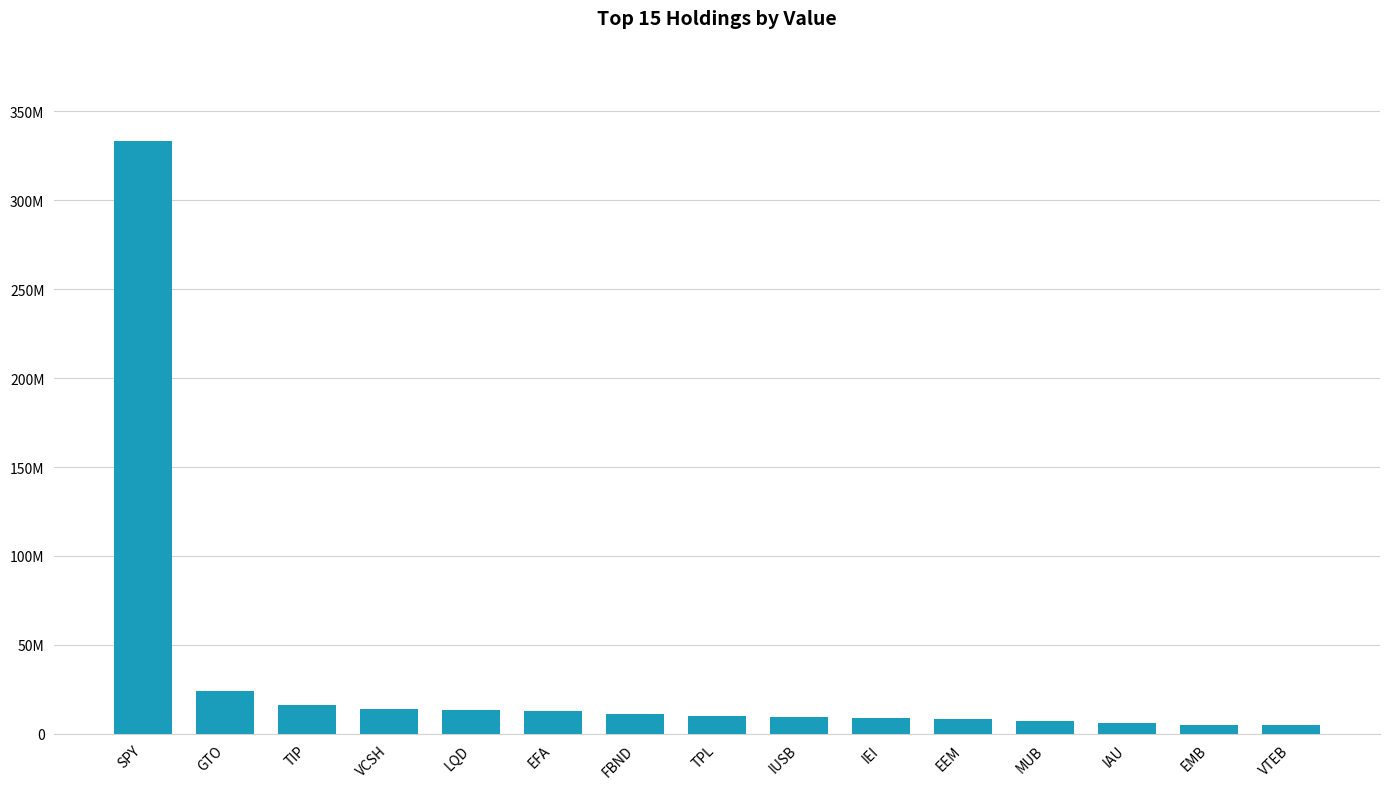

What is the approximate value at GTO?

23829000